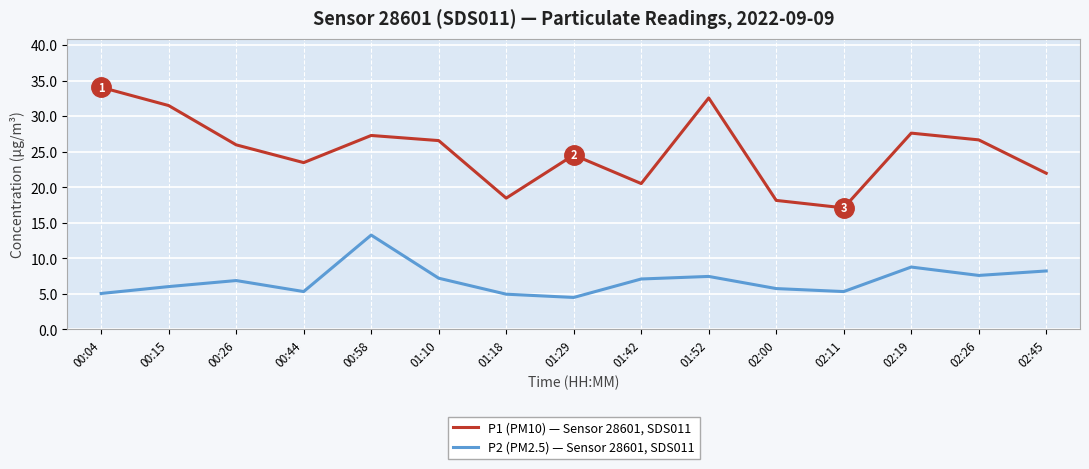

What is the difference between the second highest and second lowest values in the P1 (PM10) — Sensor 28601, SDS011 series?

14.4